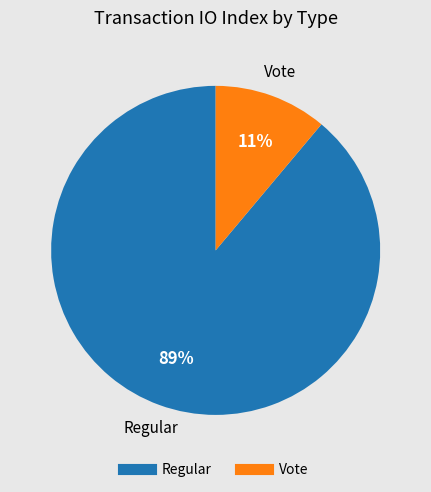

Which category has the biggest portion of the pie?

Regular